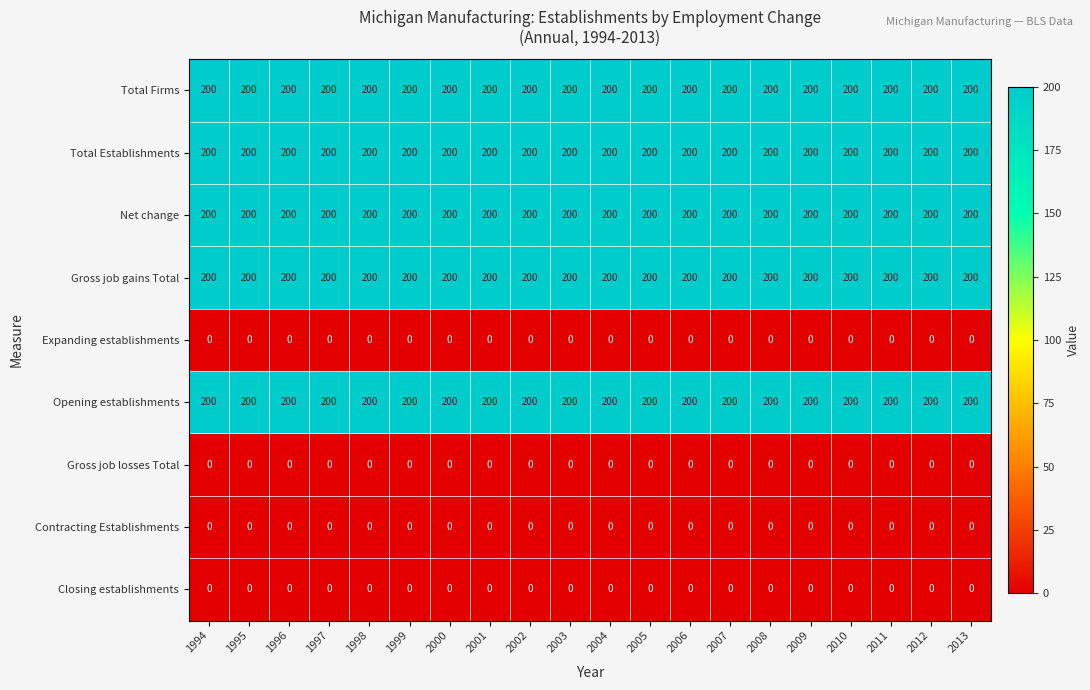

What is the difference between the highest and lowest values at 2012?

200